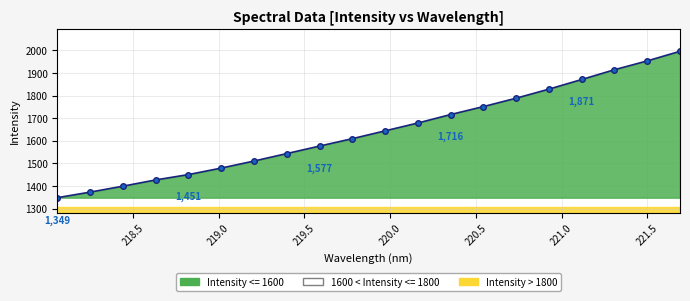

True or false: there are more than 0 points higher than both neighbors.

False